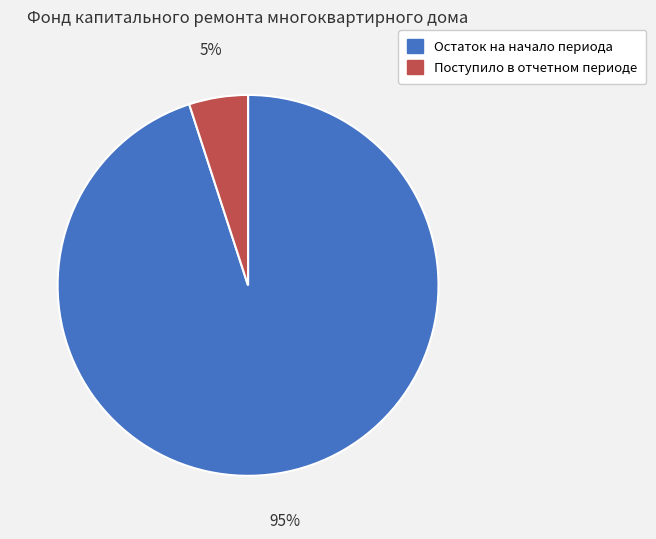

Which slice is the largest?

Остаток на начало периода